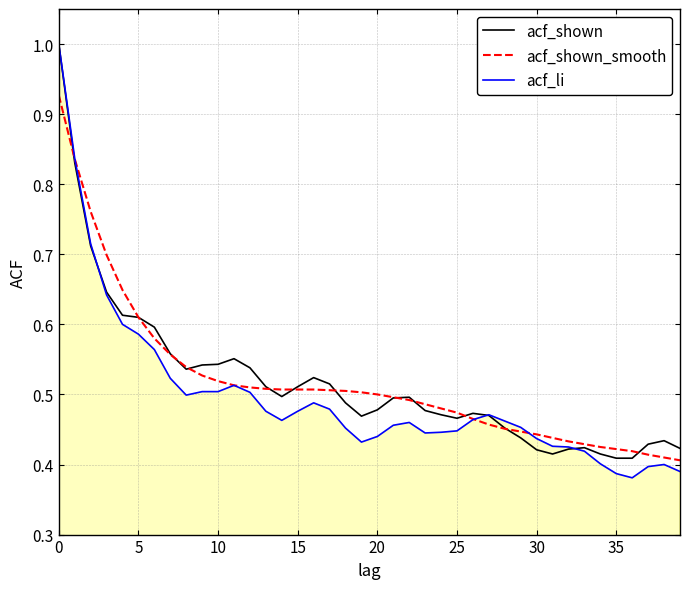

What is the greatest value displayed?

1.0